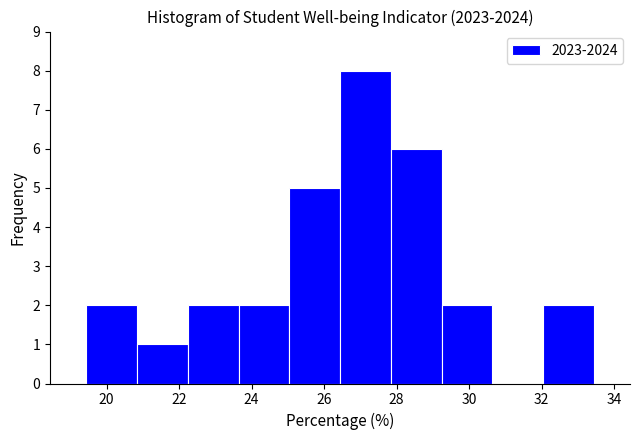

What is the height of the bar covering 27.84 to 29.24 on the x-axis? Neither the bar edges nor the heights are printed on the chart, so give them approximately, as read against the axes.

6